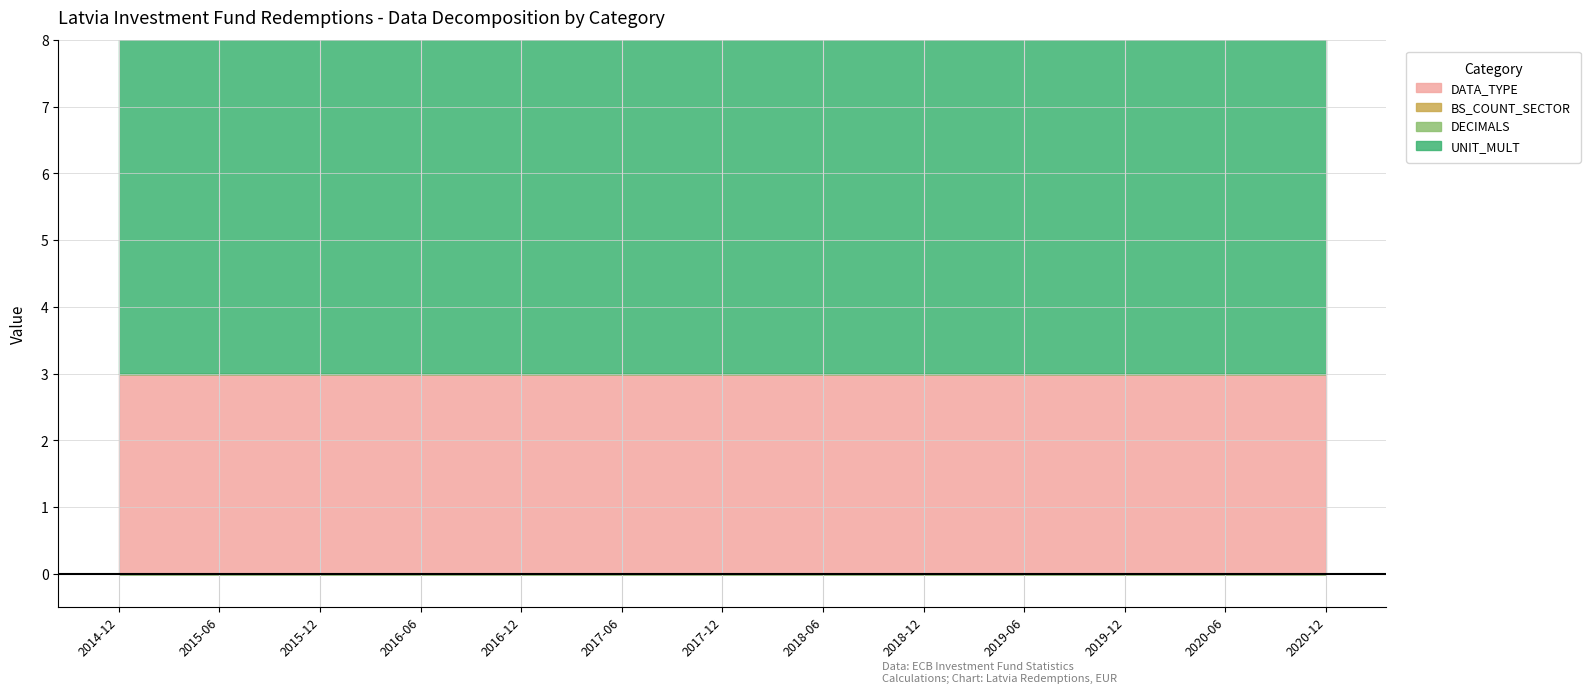

Is the value of UNIT_MULT at 2016-06 greater than the value of BS_COUNT_SECTOR at 2018-12?

Yes